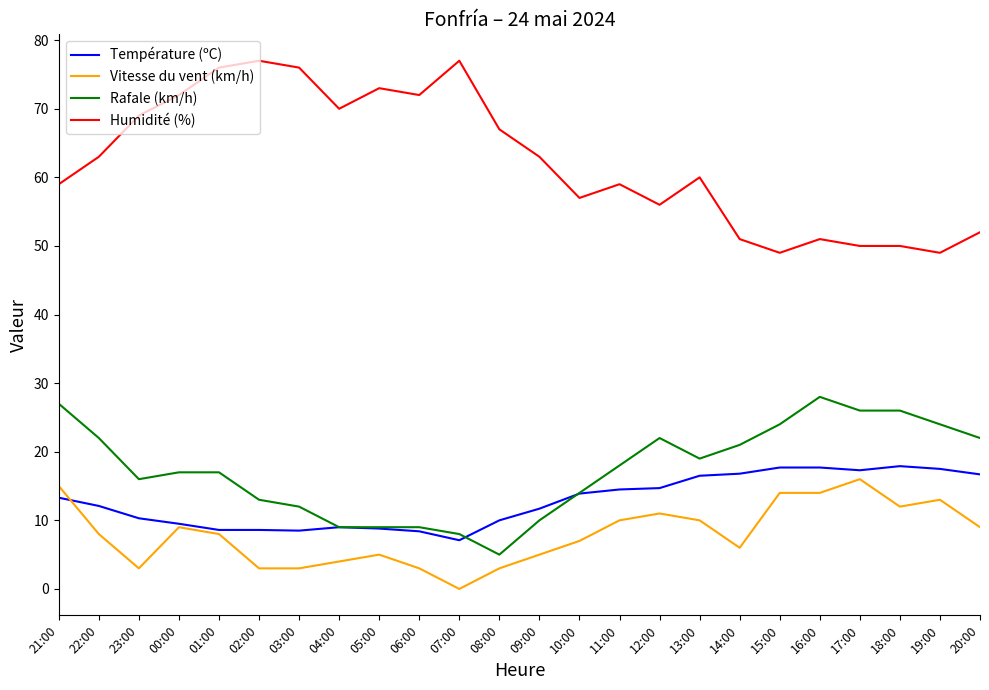

What is the spread (max minus min) of values at 17:00?

34.0